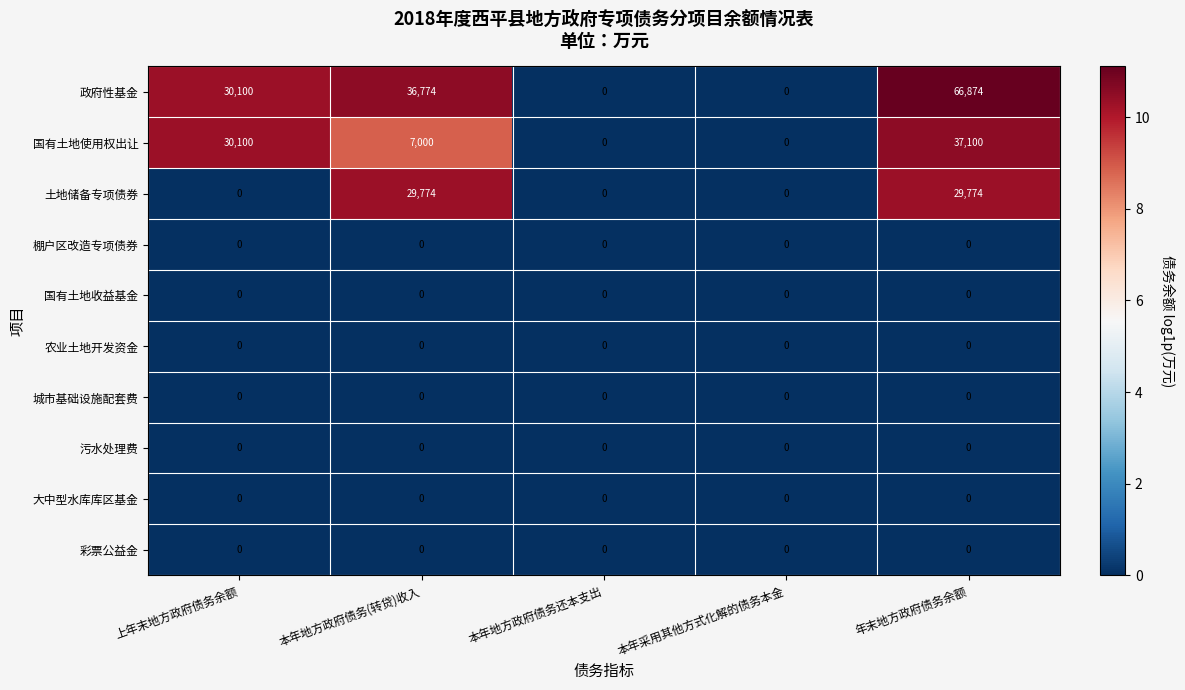

Which series has the largest total across all categories?

政府性基金